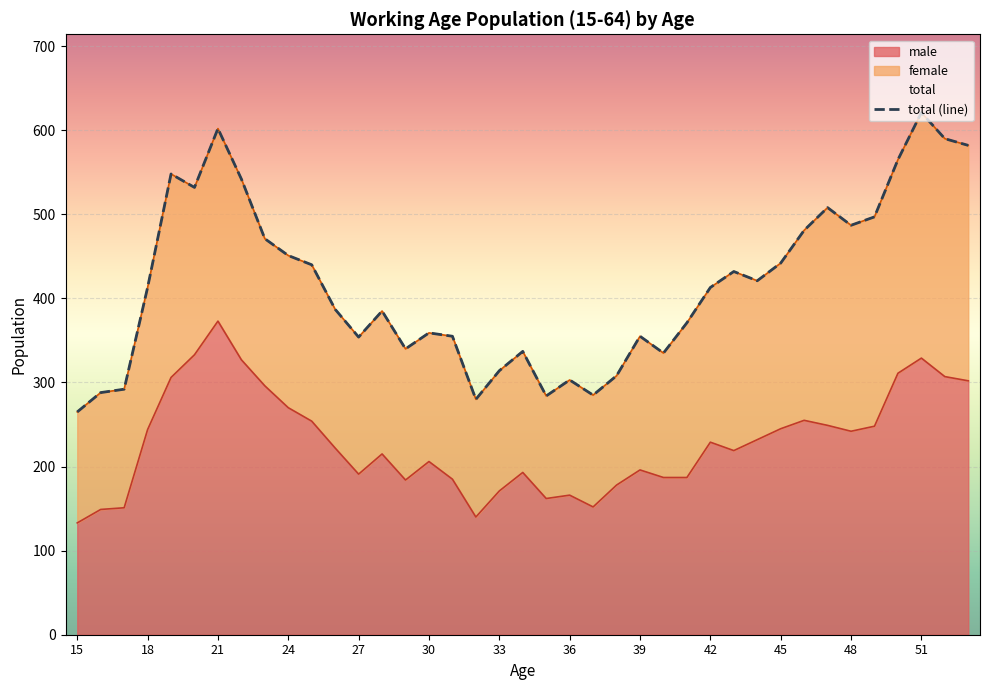

What is the difference between the maximum and minimum values in the total series?

356